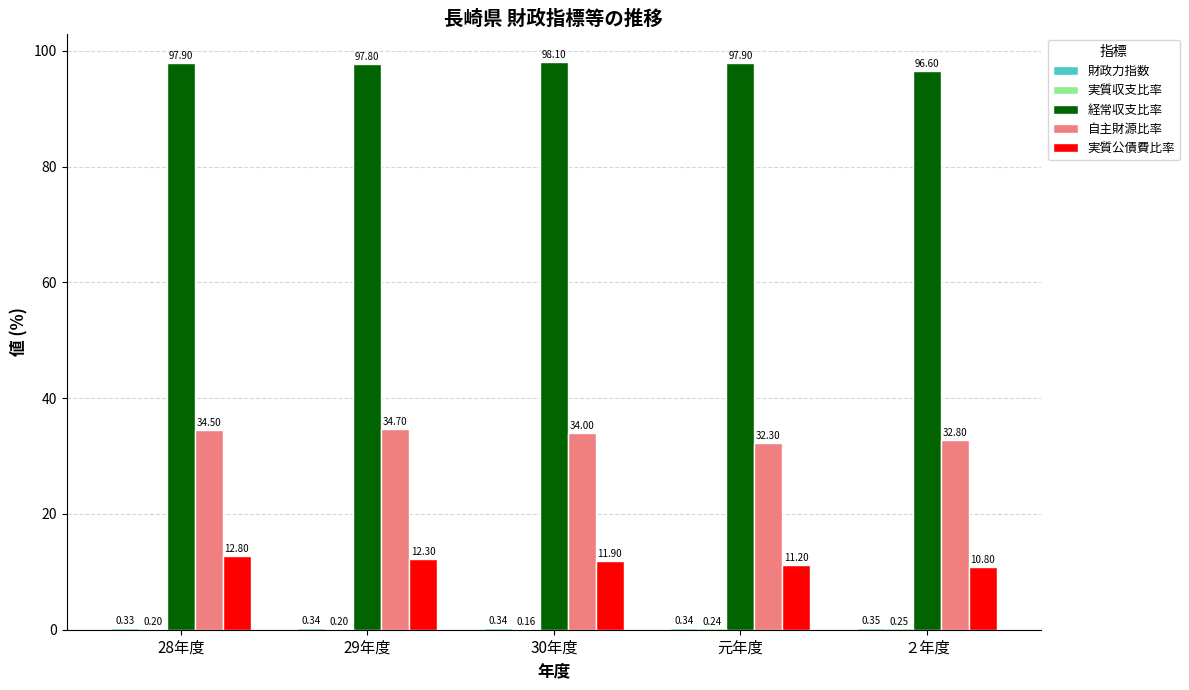

What is the difference between the 実質公債費比率 values at ２年度 and 30年度?

1.1